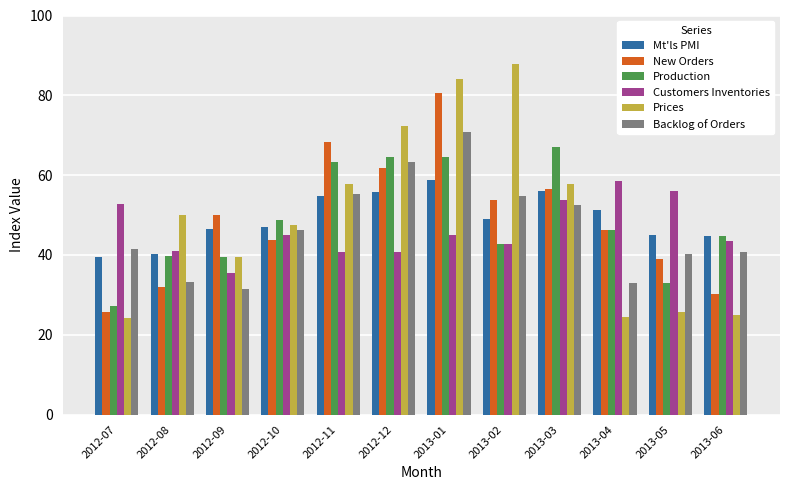

Does the chart contain stacked bars?

No